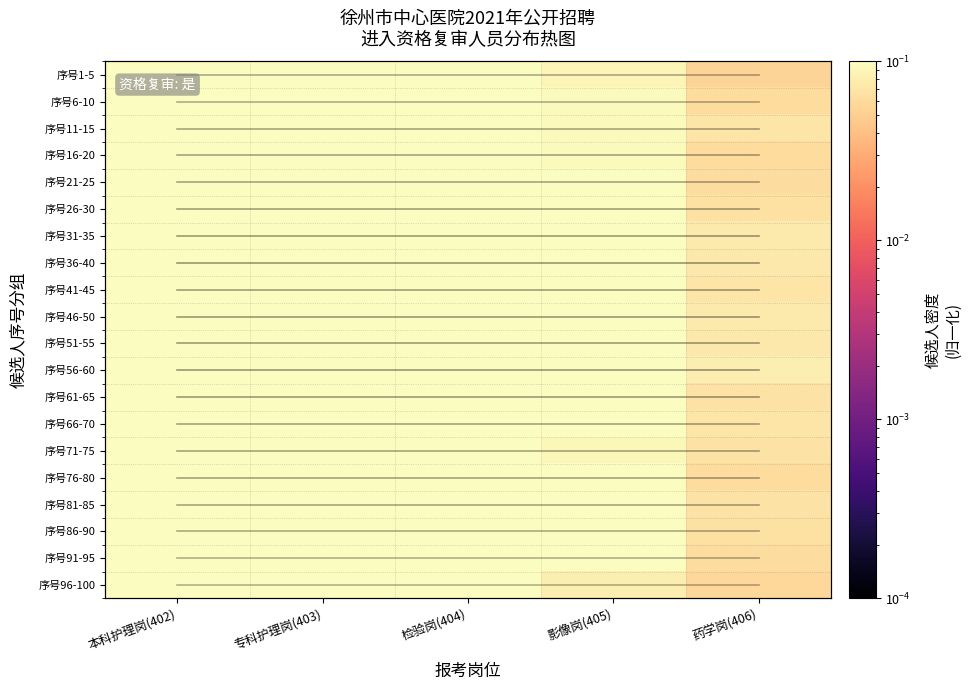

Which category has the lowest value across all series?

药学岗(406)